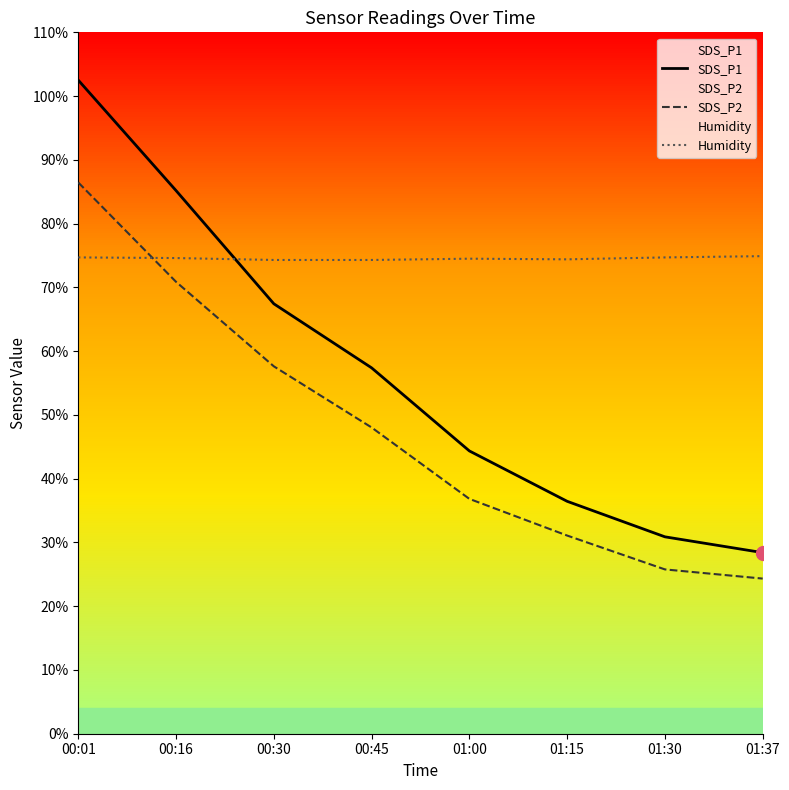

True or false: Humidity has more than 2 interior local peaks.

False